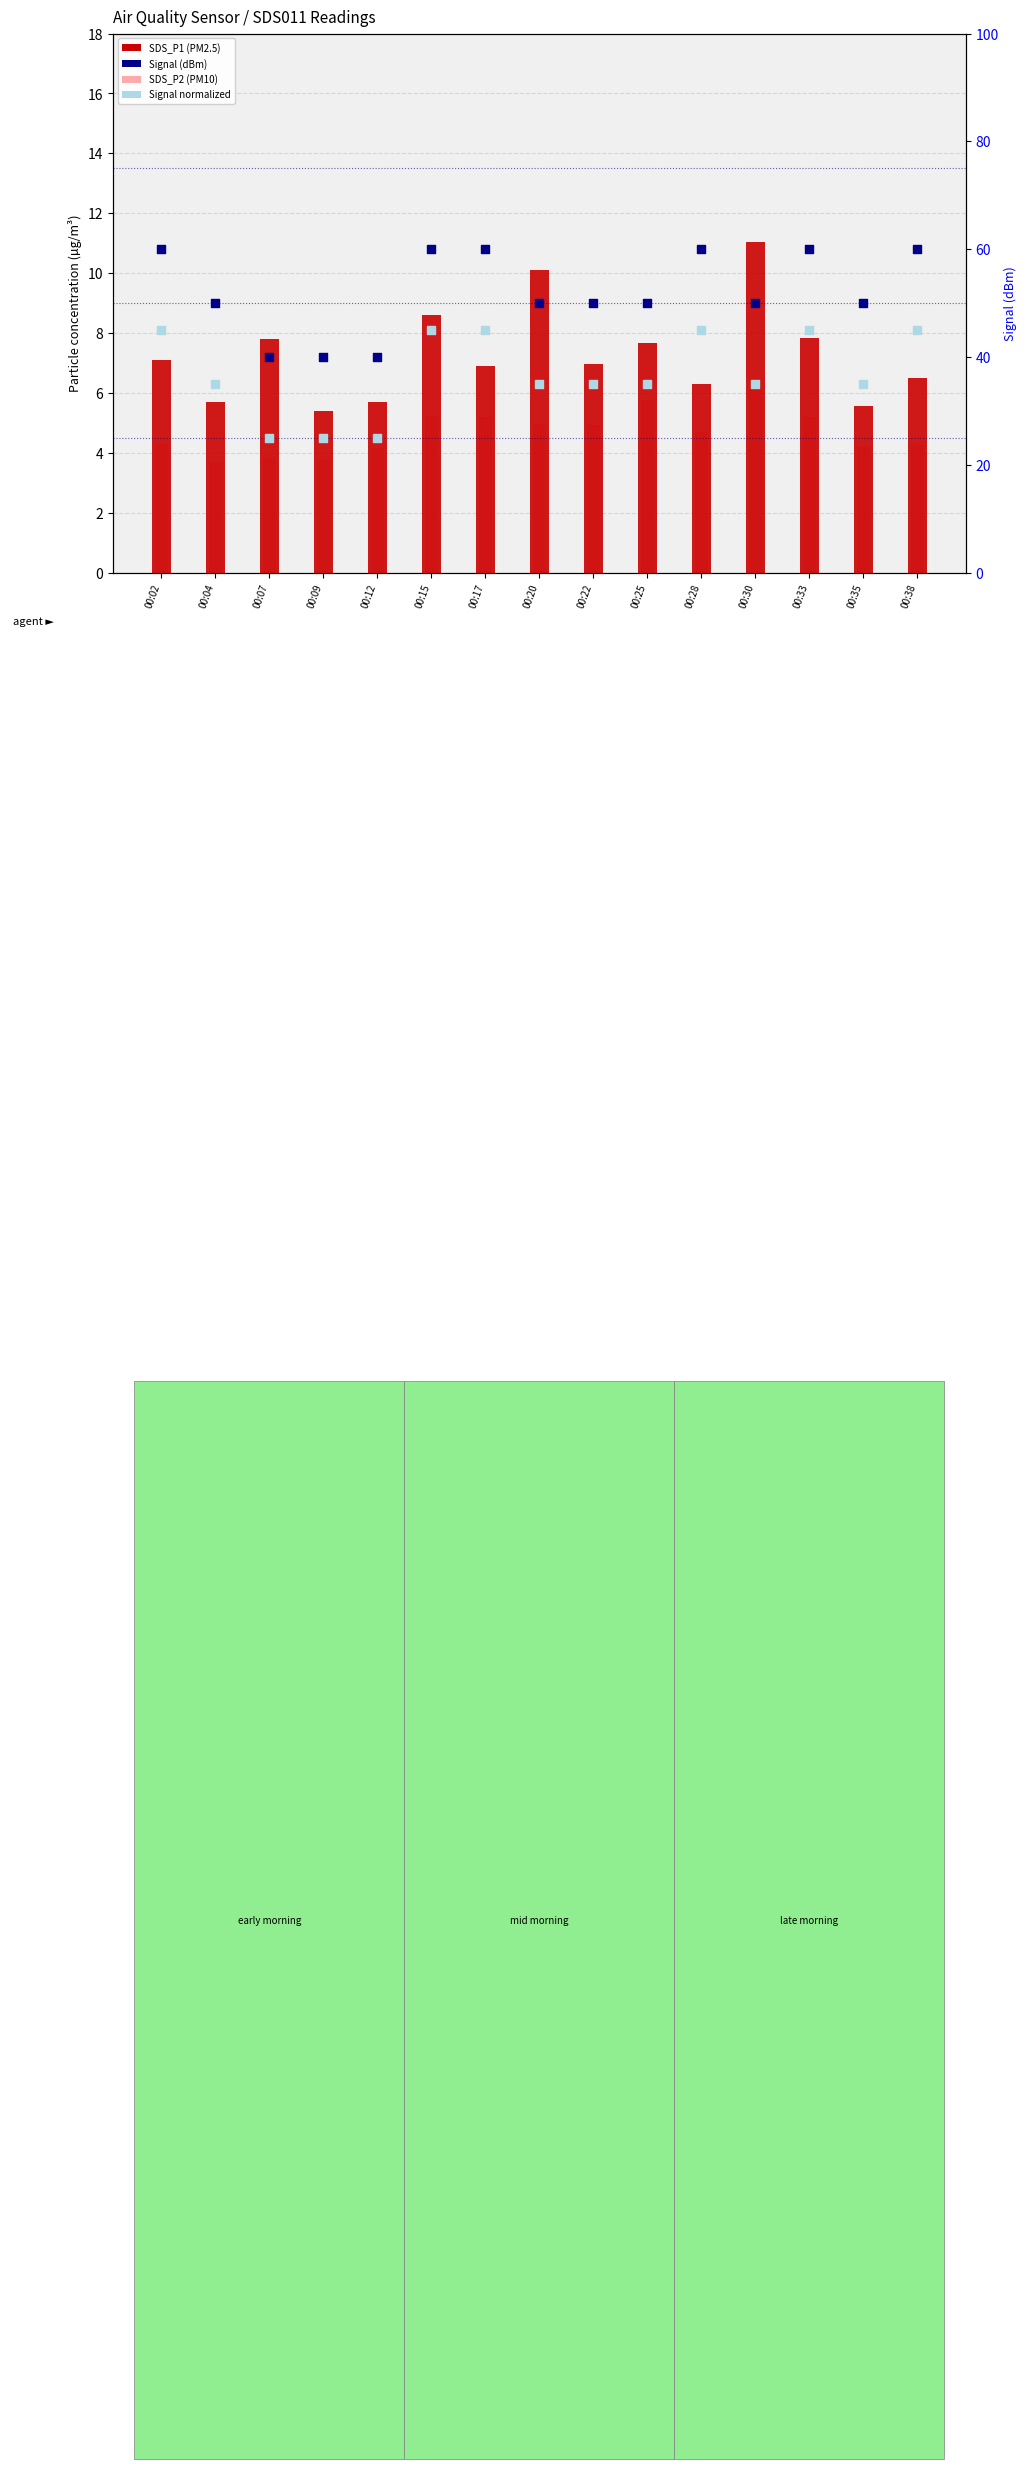

Which series contains the highest Y value?

Signal rank